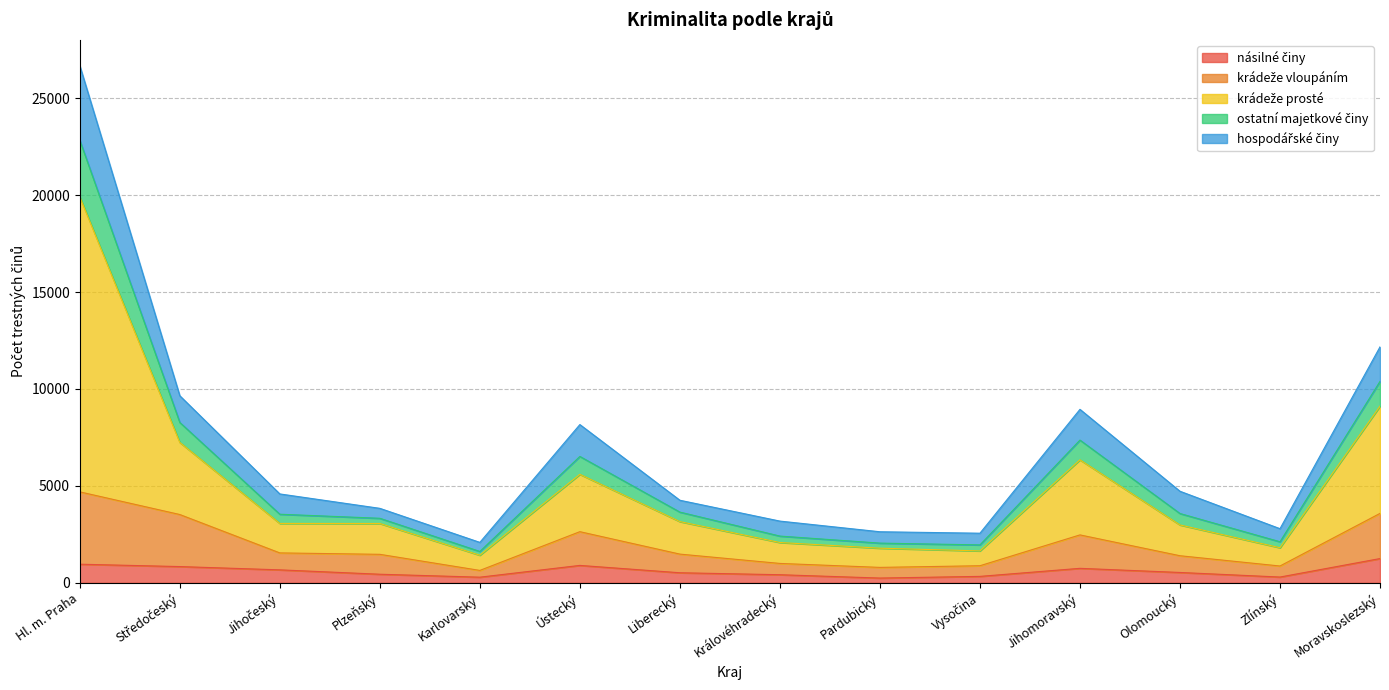

Where does the krádeže prosté series first go above 3577?

Hl. m. Praha